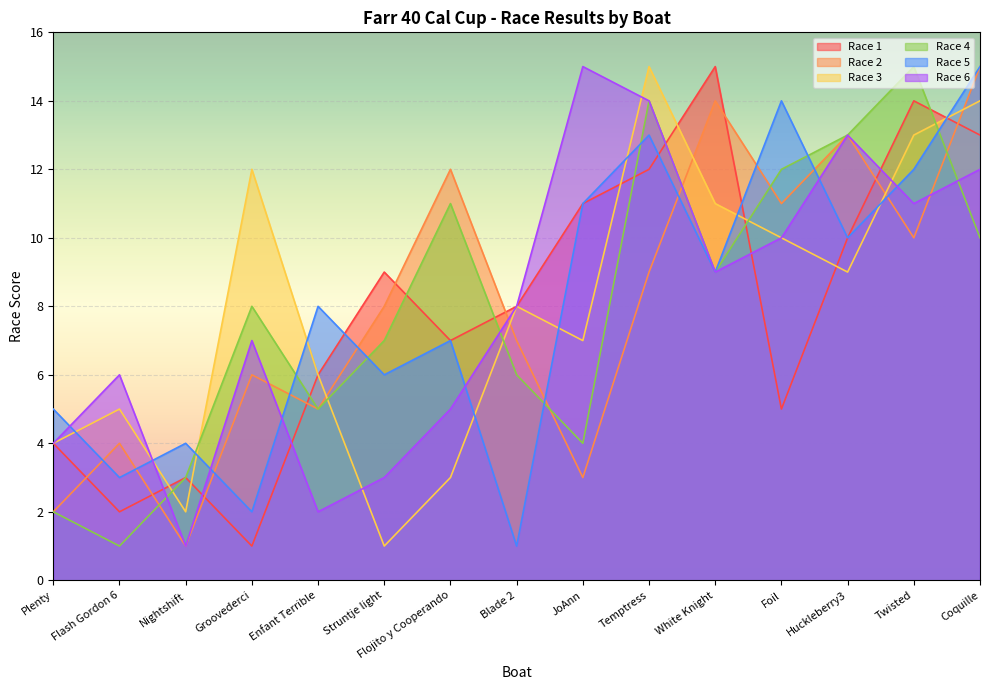

What is the approximate value of Race 5 at Plenty?

5